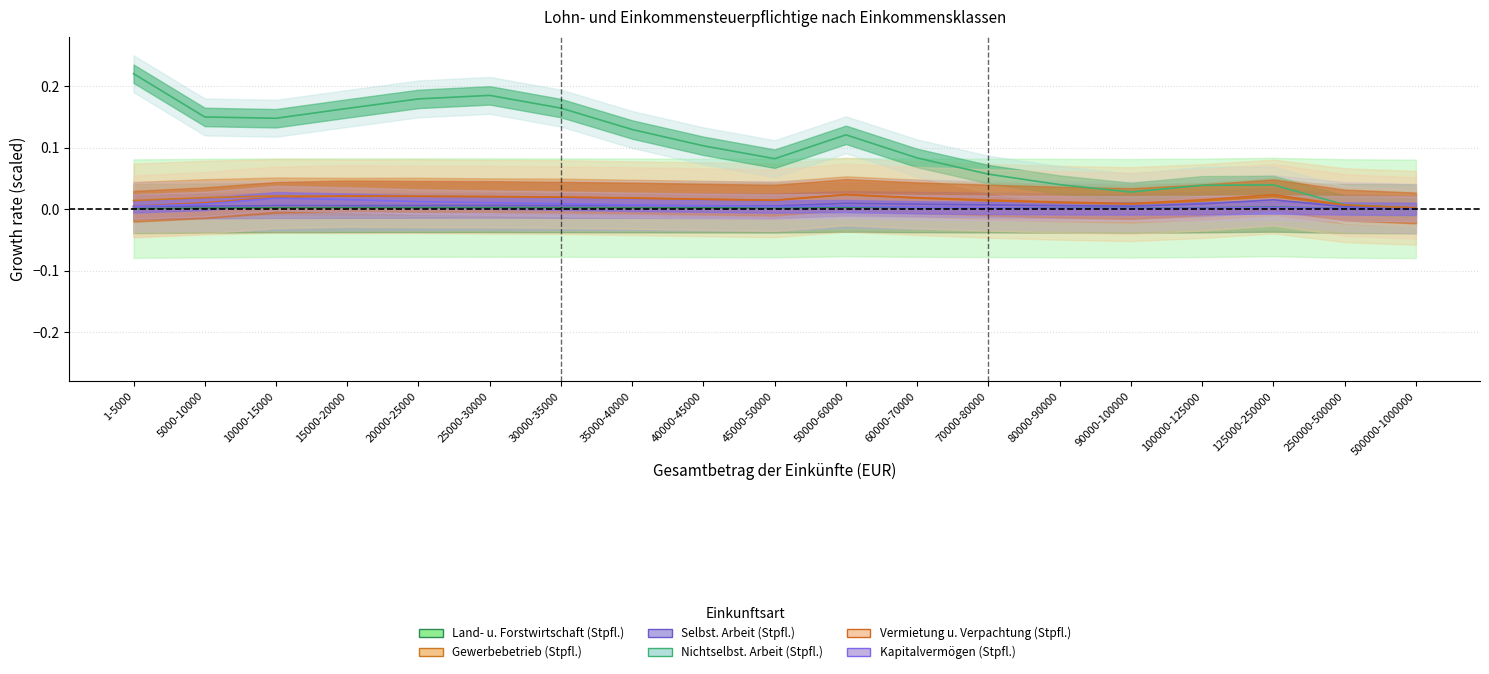

Count the number of data series in this chart.

6